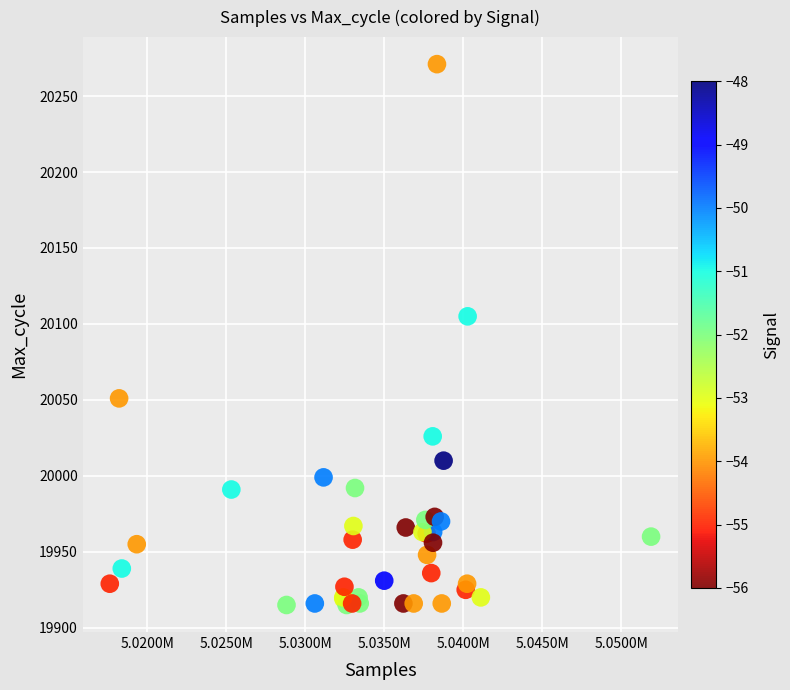

What Y value in the scatter plot is closest to 20093?

20105